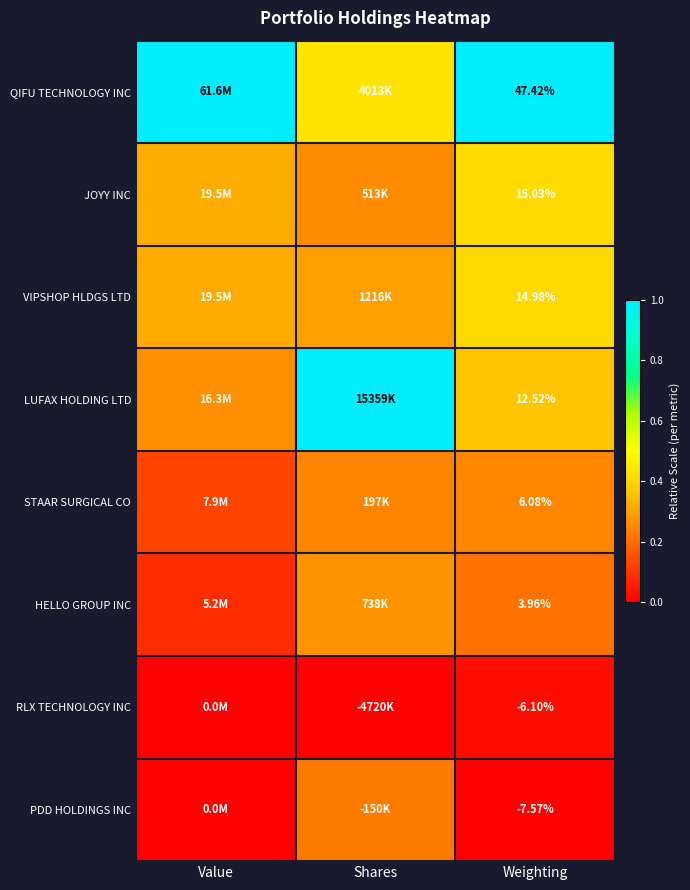

How many values in the RLX TECHNOLOGY INC series exceed 0?

1